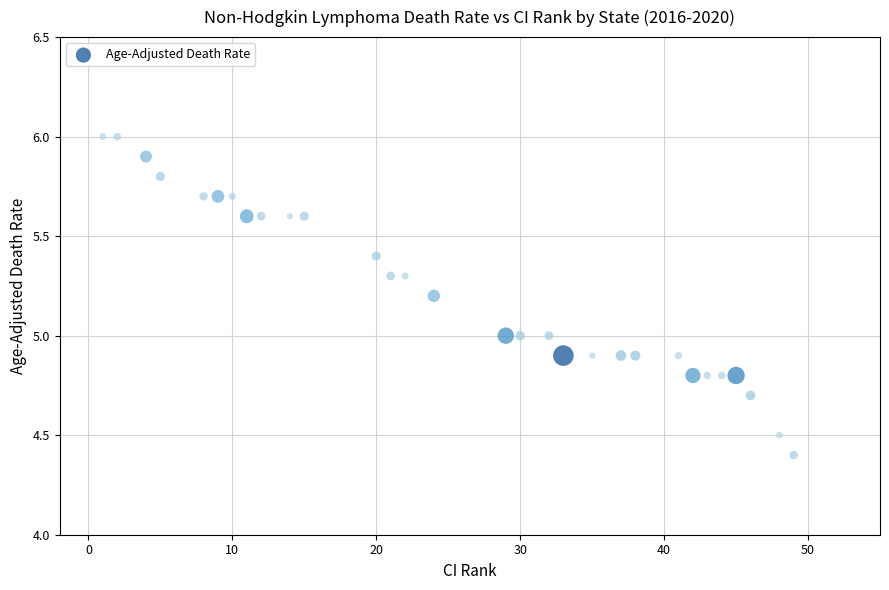

What is the range of X values (max minus min)?

48.0